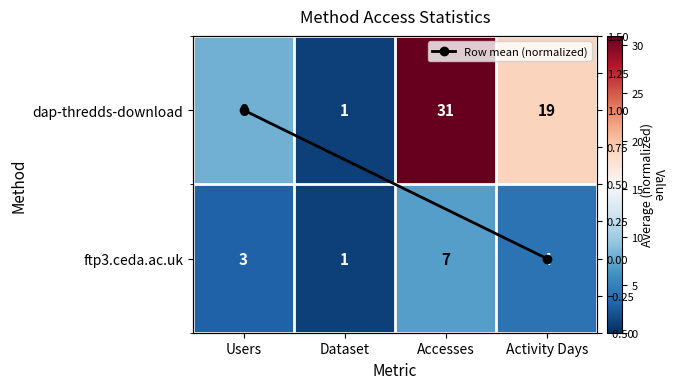

What is the average value of the dap-thredds-download series?

15